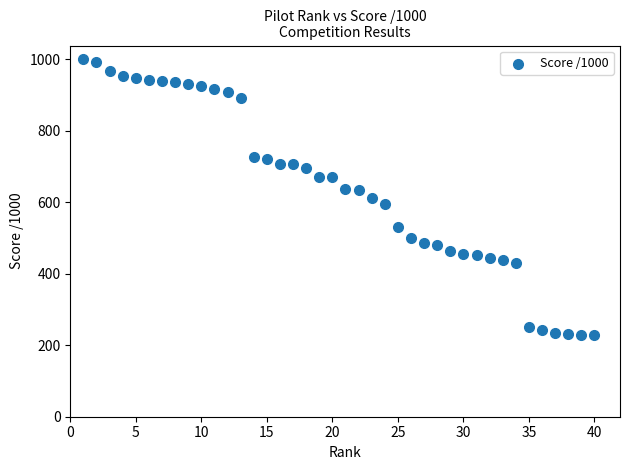

What is the range of Y values (max minus min)?

772.0